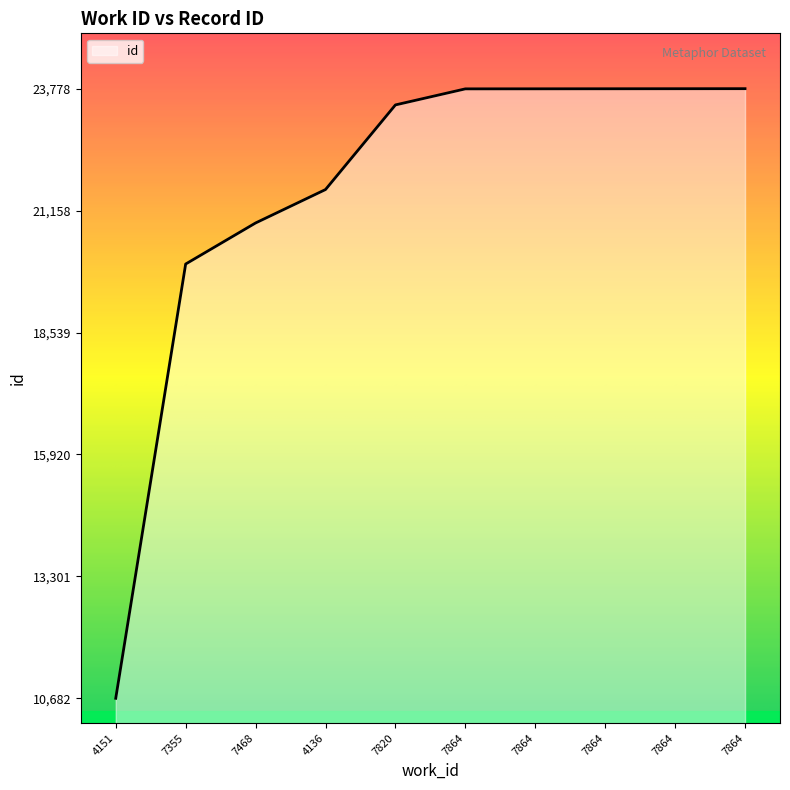

Reading left to right, list all the values displayed in this chart.

10682	20011	20893	21611	23429	23774	23775	23776	23777	23778